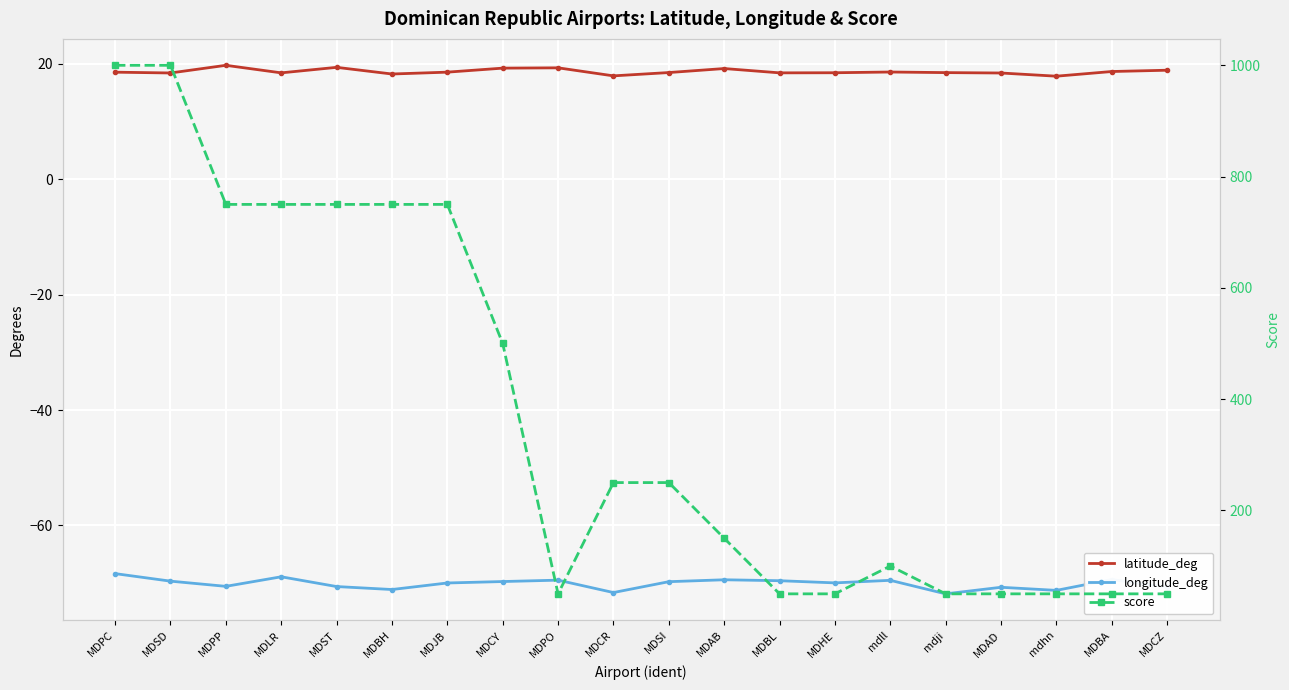

True or false: score and longitude_deg cross at least once.

False